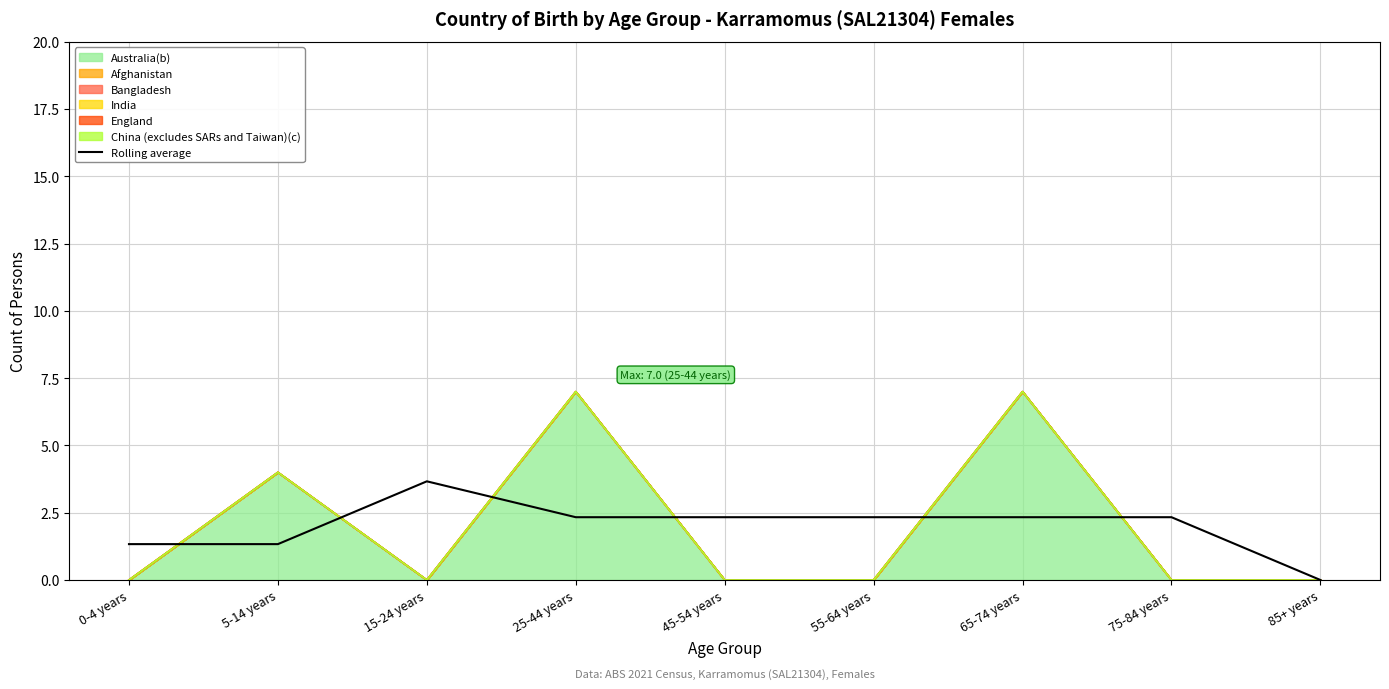

List the labels in order of value, smallest first.

85+ years, 0-4 years, 5-14 years, 25-44 years, 45-54 years, 55-64 years, 65-74 years, 75-84 years, 15-24 years